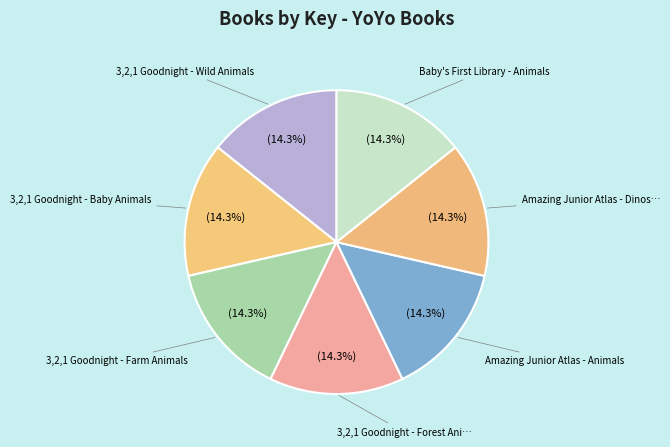

How many segments does this pie chart have?

7